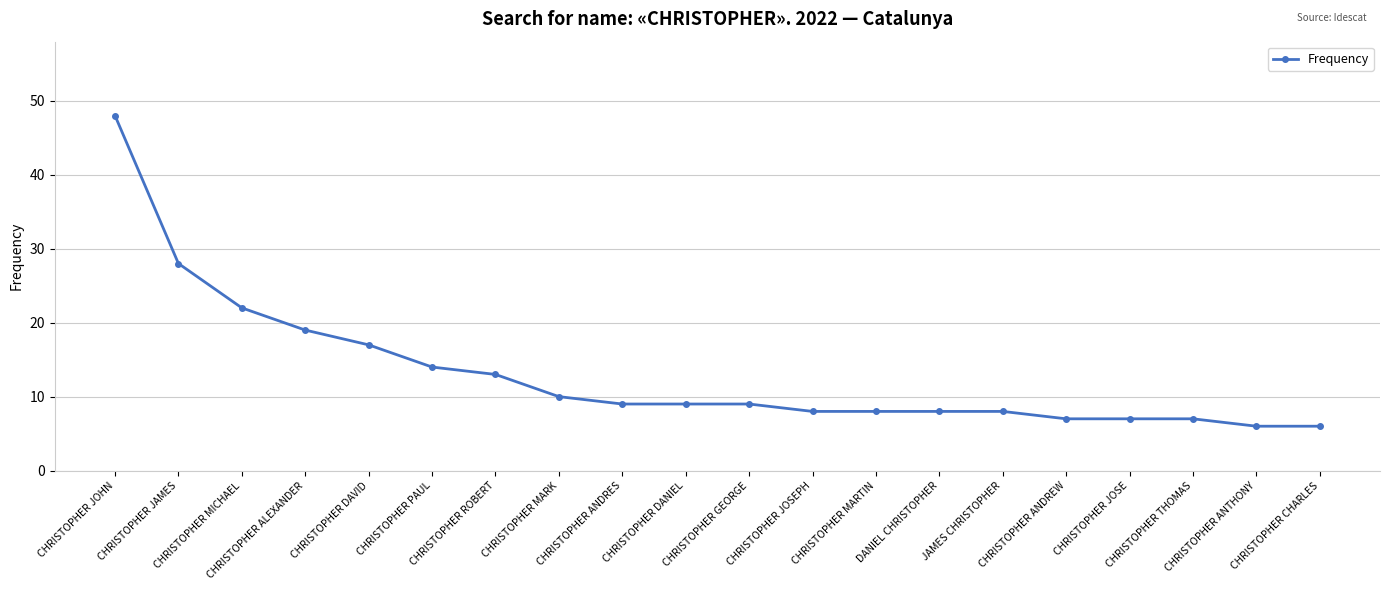

Reading left to right, what are all the values shown in this chart?

48	28	22	19	17	14	13	10	9	9	9	8	8	8	8	7	7	7	6	6